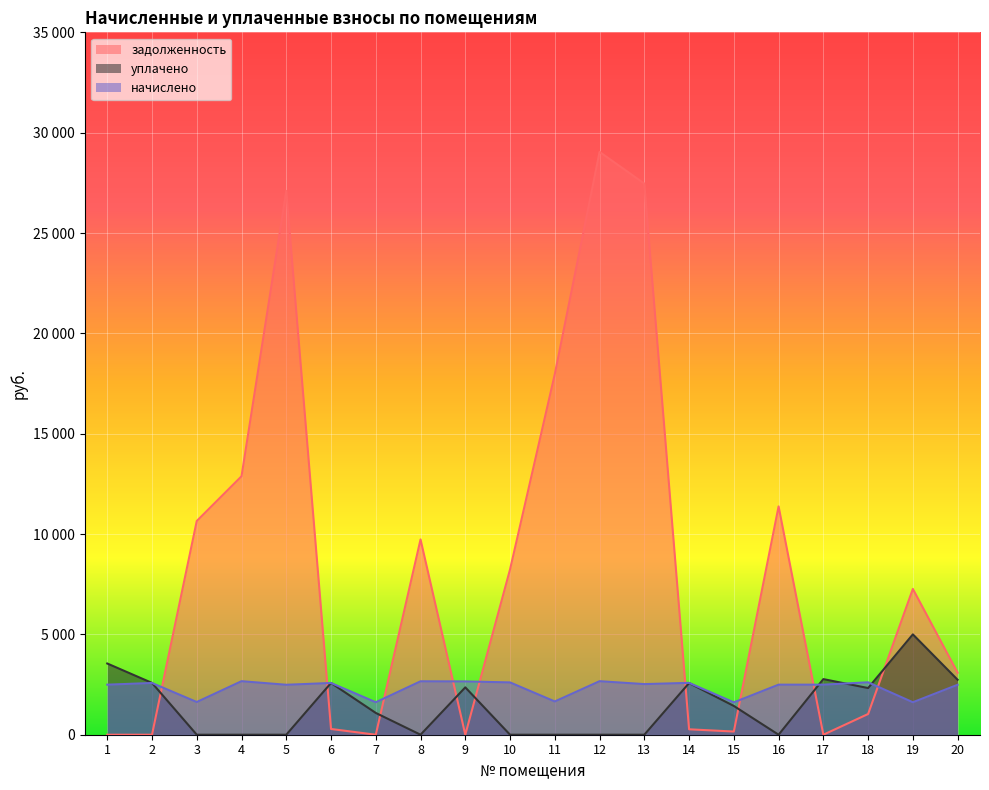

Reading left to right, list all the values displayed in this chart.

задолженность: 1=0.0	2=0.0	3=10649.8	4=12879.3	5=27097.1	6=286.1	7=0.0	8=9732.5	9=0.4	10=8238.2	11=17971.8	12=29041.3	13=27461.8	14=270.1	15=158.0	16=11378.0	17=0.0	18=1032.2	19=7265.2	20=3089.7
уплачено: 1=3548.9	2=2580.9	3=0.0	4=0.0	5=0.0	6=2578.5	7=1085.2	8=0.0	9=2359.7	10=0.0	11=0.0	12=0.0	13=0.0	14=2575.0	15=1433.4	16=0.0	17=2771.0	18=2325.5	19=5000.0	20=2738.2
начислено: 1=2494.3	2=2578.0	3=1629.4	4=2667.2	5=2488.7	6=2578.0	7=1618.2	8=2661.7	9=2656.1	10=2605.9	11=1657.3	12=2667.2	13=2522.2	14=2583.5	15=1612.6	16=2494.3	17=2494.3	18=2611.4	19=1618.2	20=2488.7